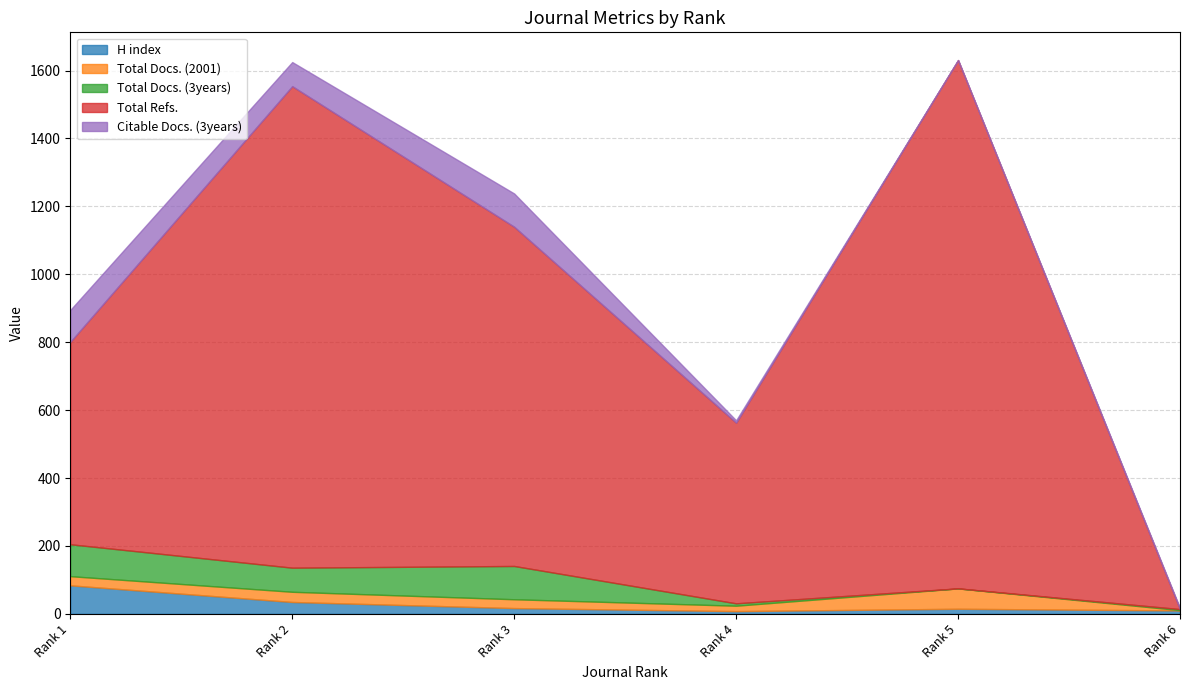

List the labels in order of H index value, smallest first.

Rank 4, Rank 6, Rank 5, Rank 3, Rank 2, Rank 1